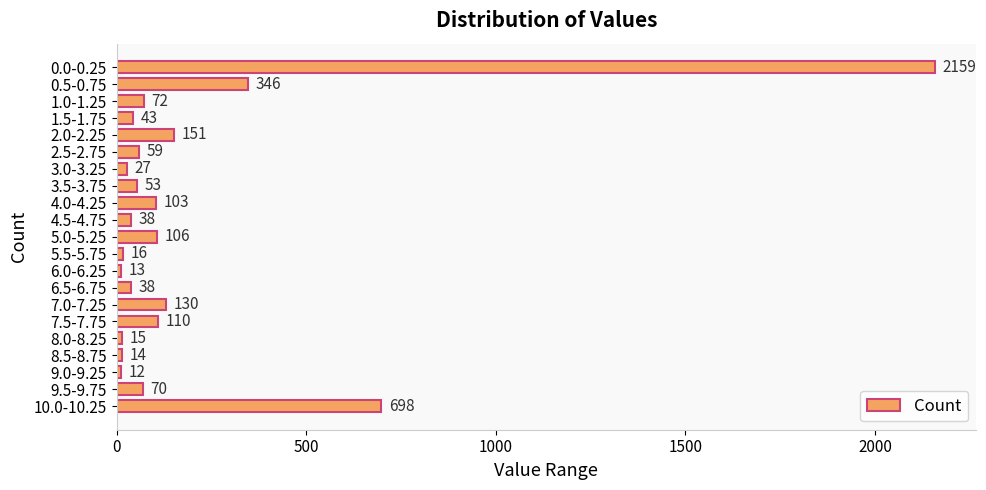

What is the label of the 20th bar from the top?

9.5-9.75